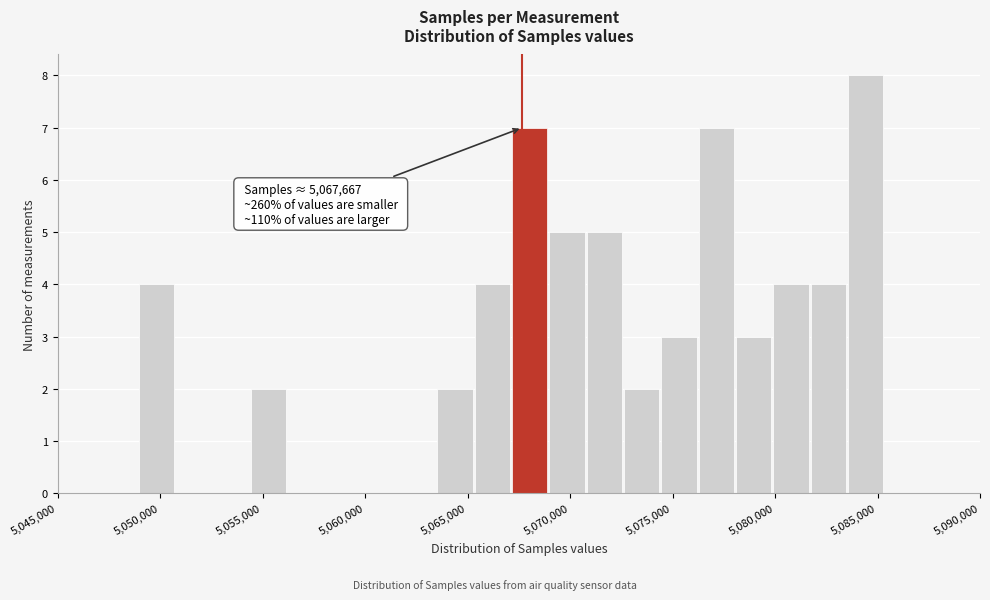

Read against the x-axis, roughly where is the centre of the tallest bar?

5084500